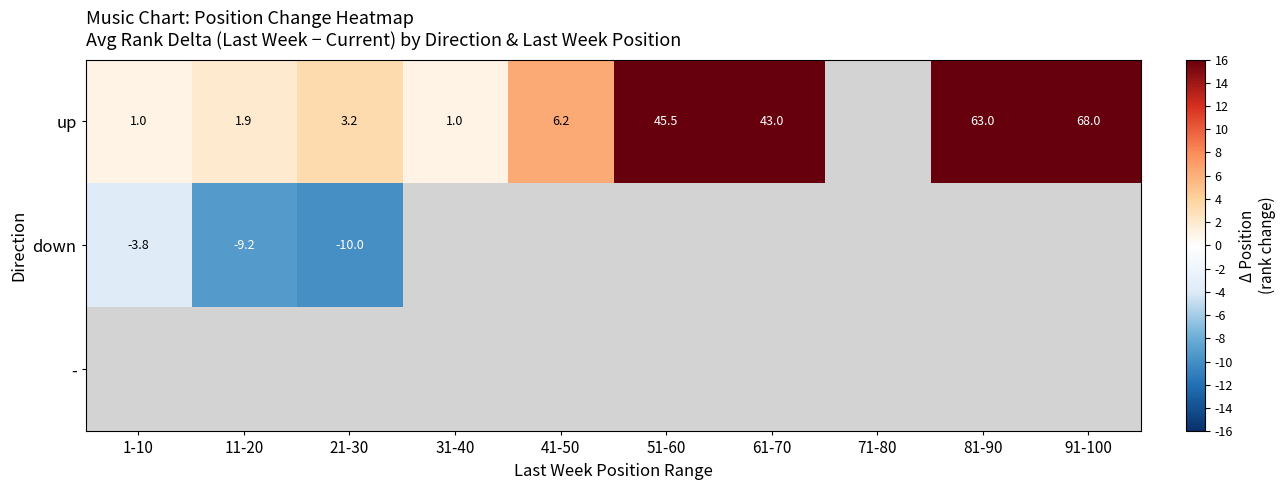

What is the difference between the up values at 31-40 and 61-70?

42.0